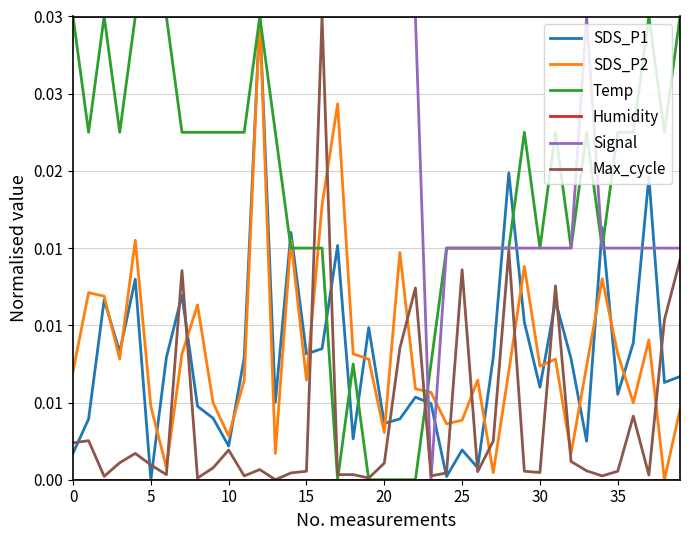

Does the chart have visible grid lines?

Yes